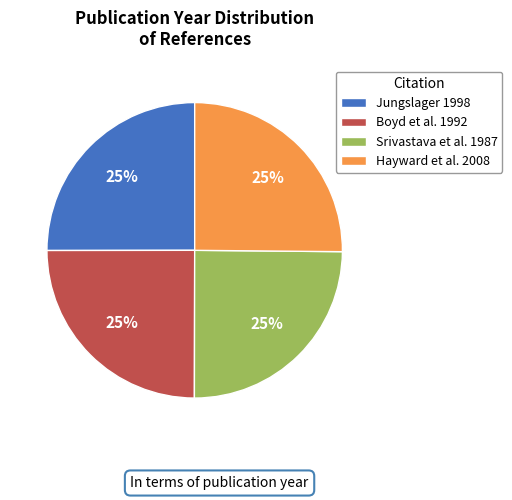

What percentage is the Boyd et al. 1992 slice, to the nearest percent?

25%